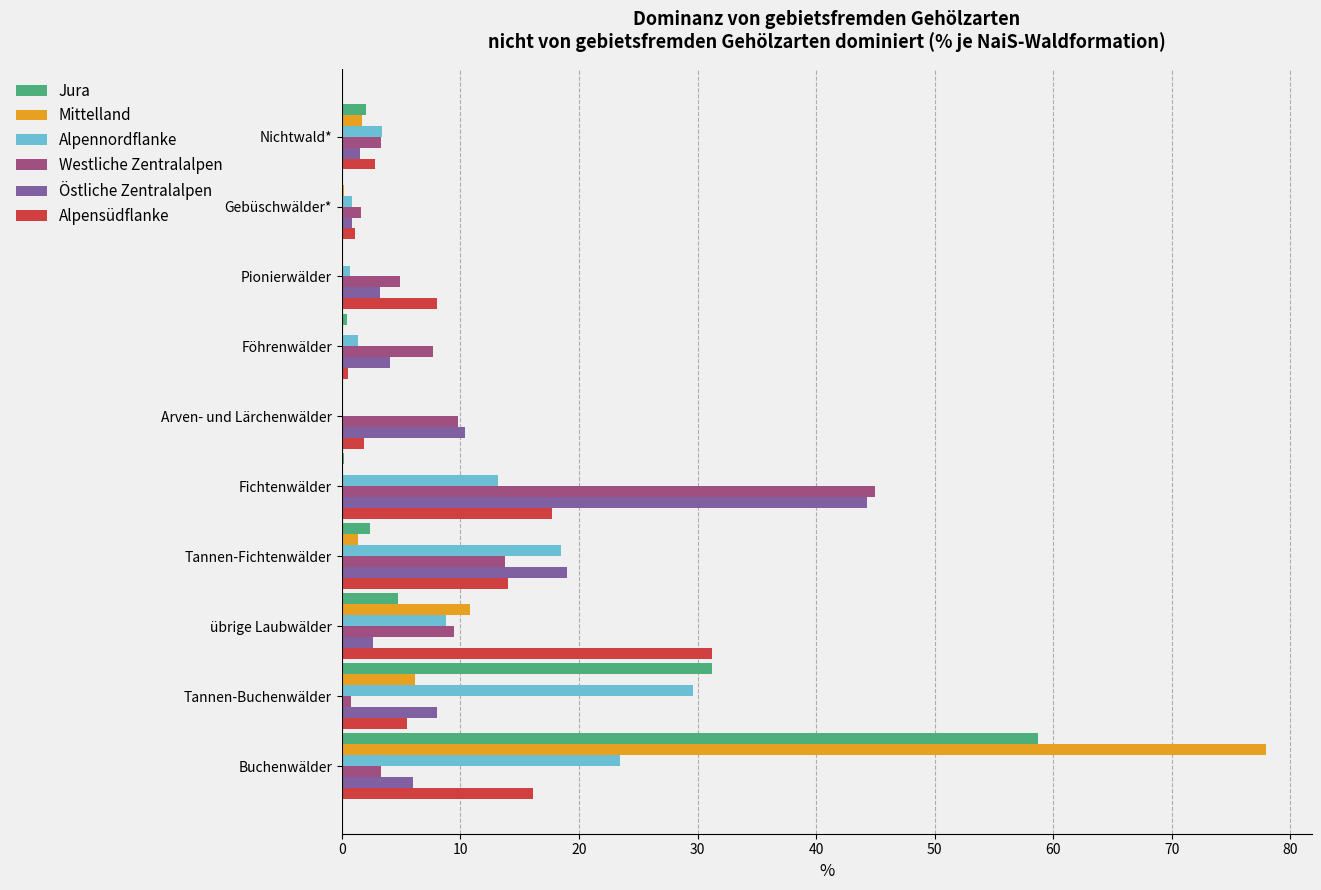

Between Buchenwälder and Föhrenwälder, which series saw the biggest shift?

Mittelland